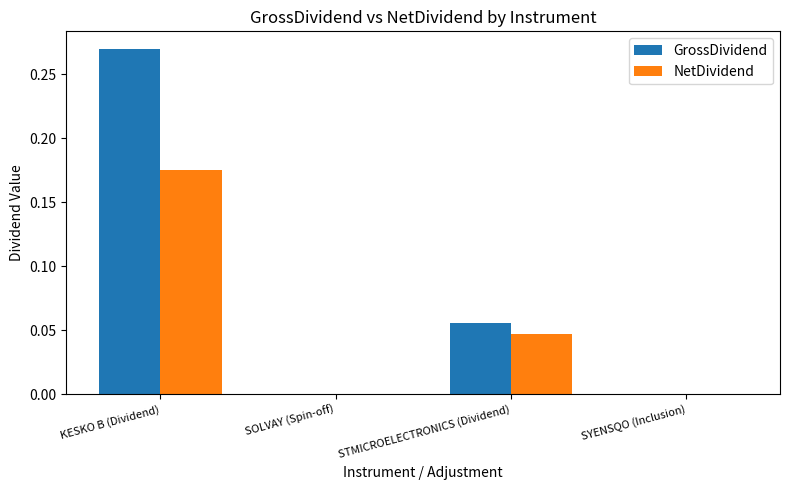

The value of GrossDividend at KESKO B (Dividend) is 0.5. True or false?

False